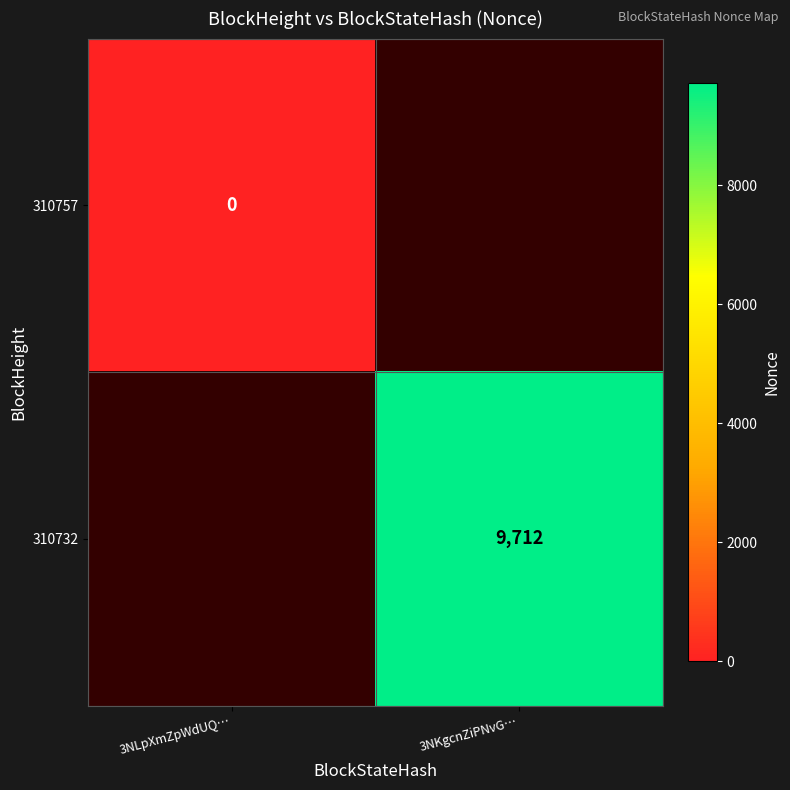

Is the value of 310757 at 3NLpXmZpWdUQ… greater than the value of 310732 at 3NKgcnZiPNvG…?

No